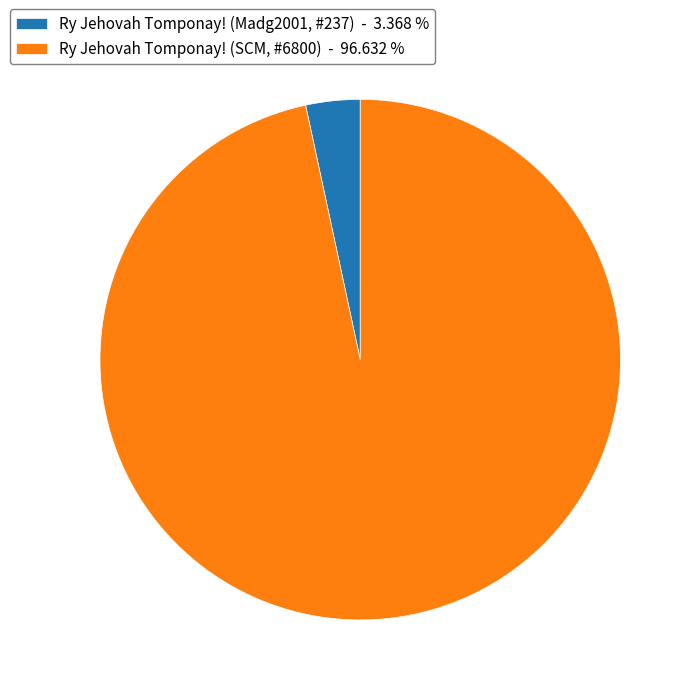

Is Ry Jehovah Tomponay! (Madg2001, #237) - 3.368 % the majority of the pie?

No